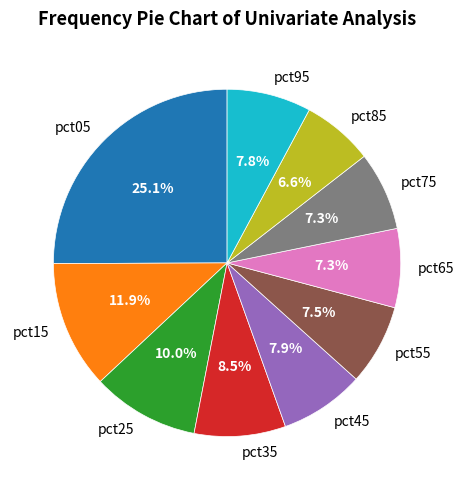

Between pct45 and pct35, which is larger?

pct35